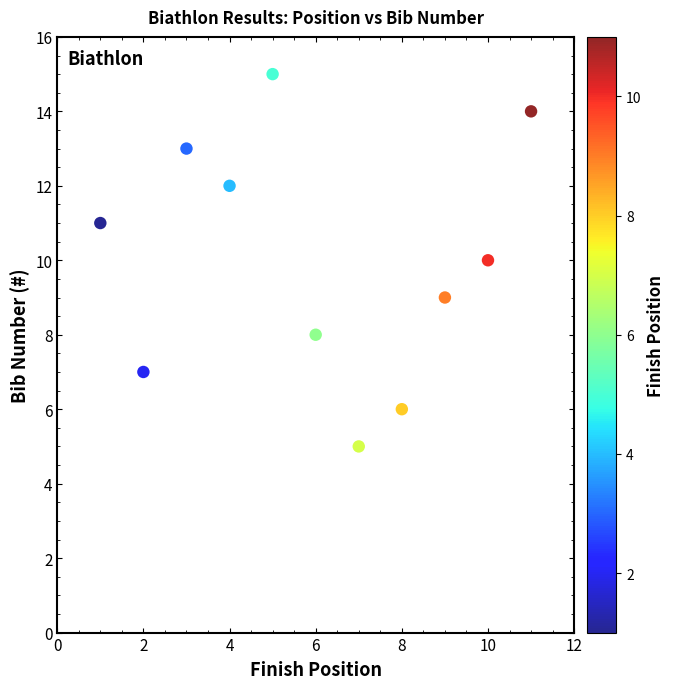

What is the range of Y values (max minus min)?

10